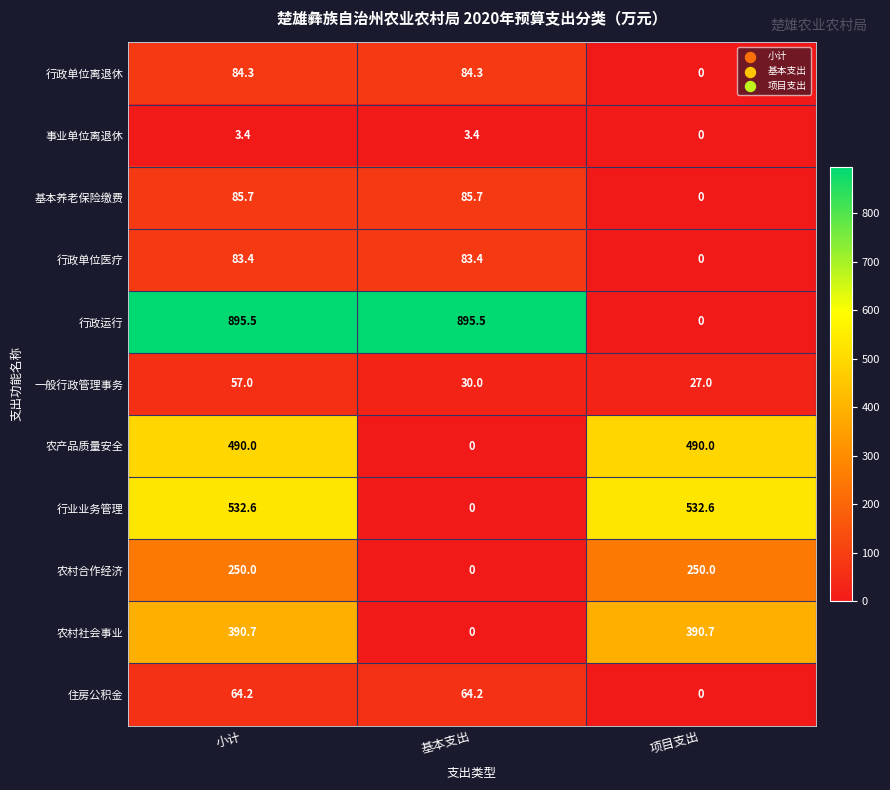

What is the greatest value displayed?

895.5